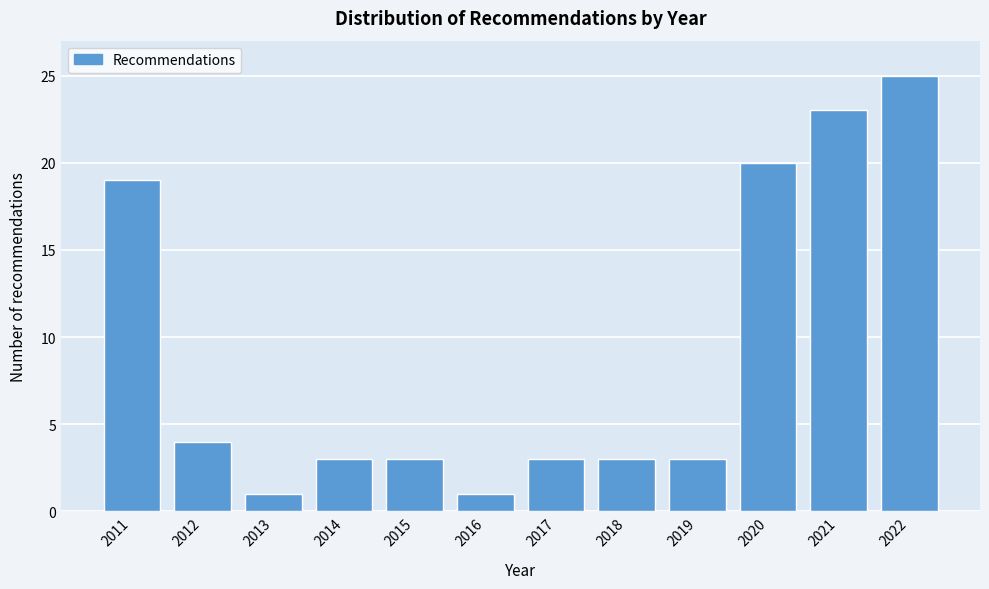

Reading left to right, extract all data points from this chart.

19	4	1	3	3	1	3	3	3	20	23	25